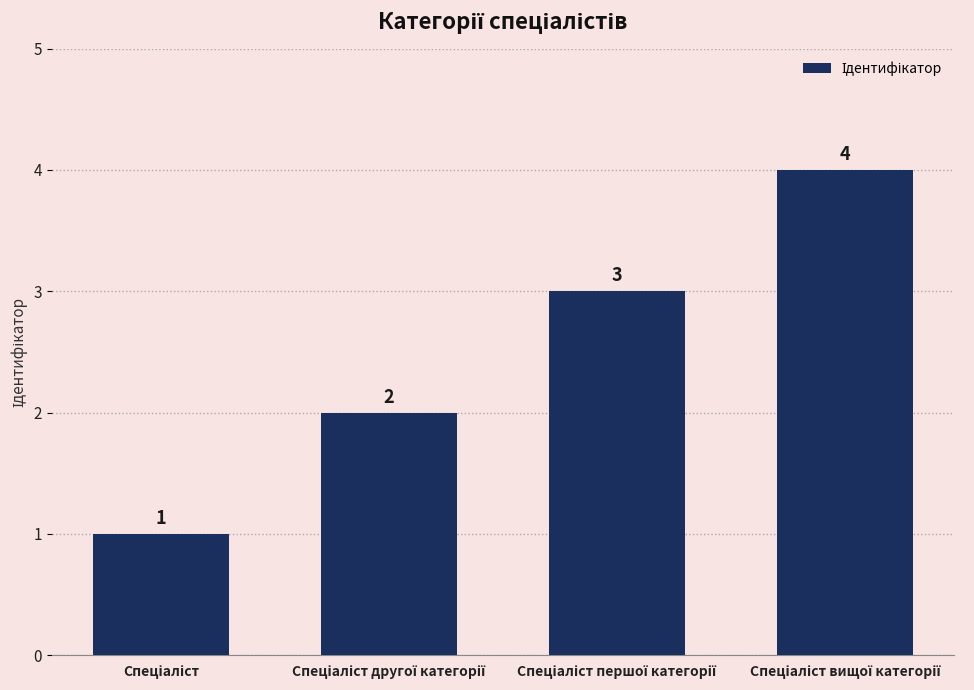

What is the difference between the maximum and minimum values?

3